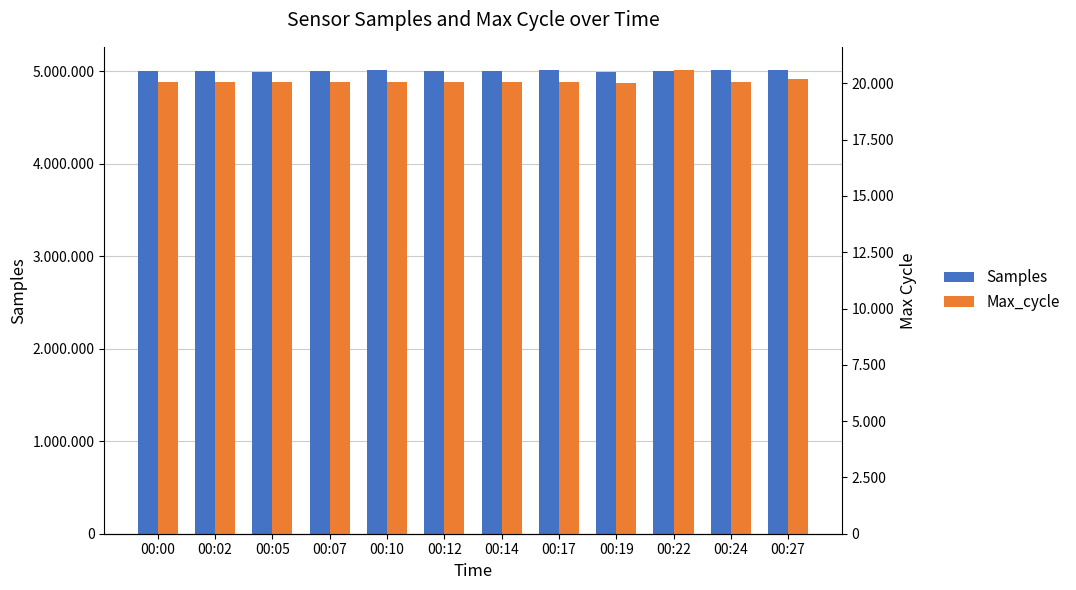

How many data points does each series have?

12